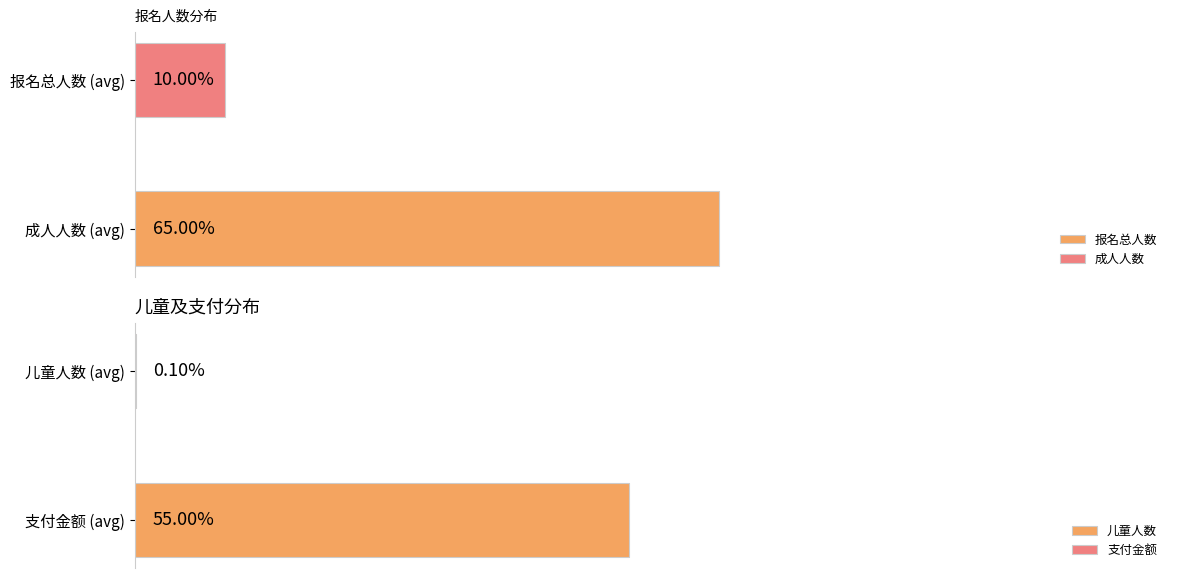

Rank the series by their average value, from highest to lowest.

报名总人数, 儿童人数, 成人人数, 支付金额